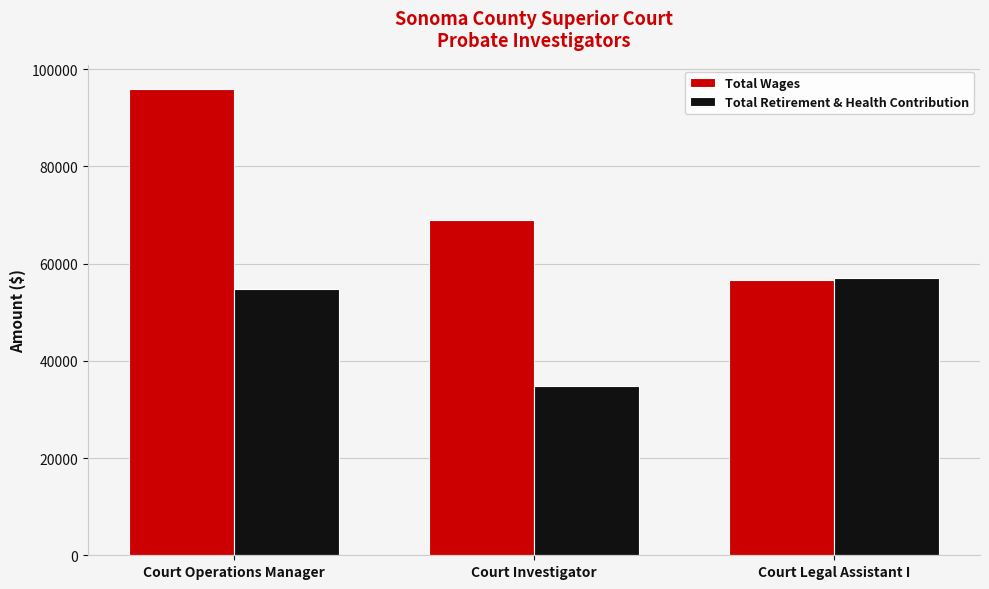

Reading left to right, what are all the values shown in this chart?

Total Wages: 95988	69078	56636
Total Retirement & Health Contribution: 54790	34871	57050